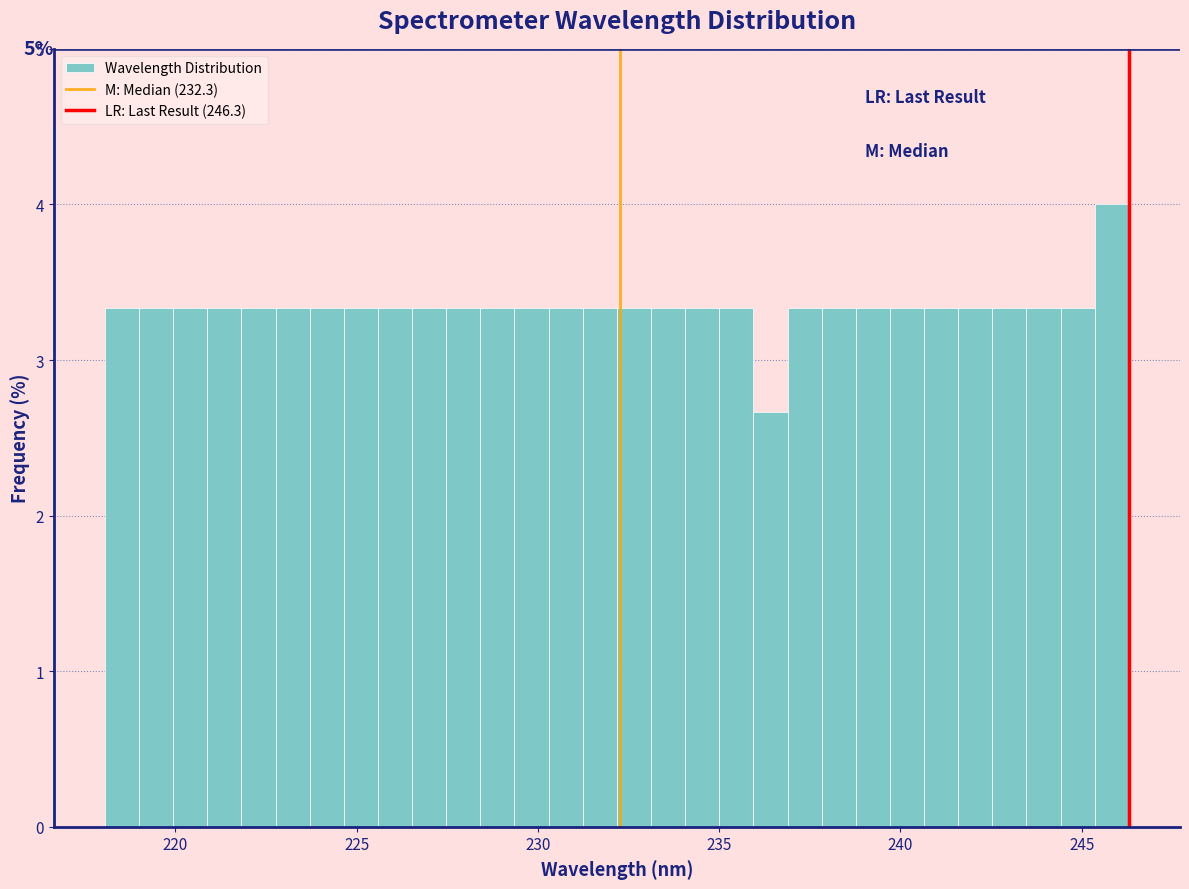

Read against the x-axis, roughly where is the centre of the tallest bar?

246.0